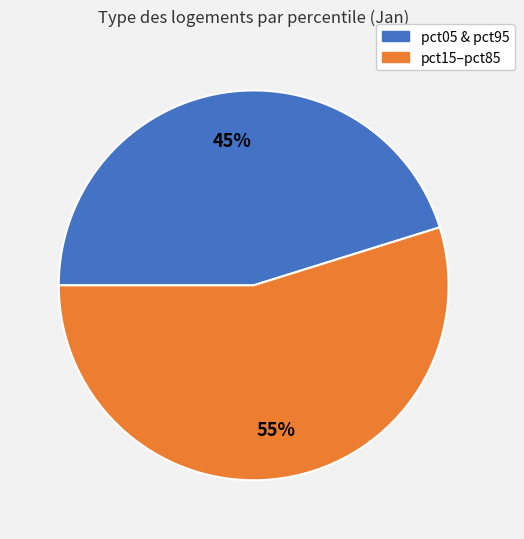

To the nearest percent, what is the average slice percentage?

50%